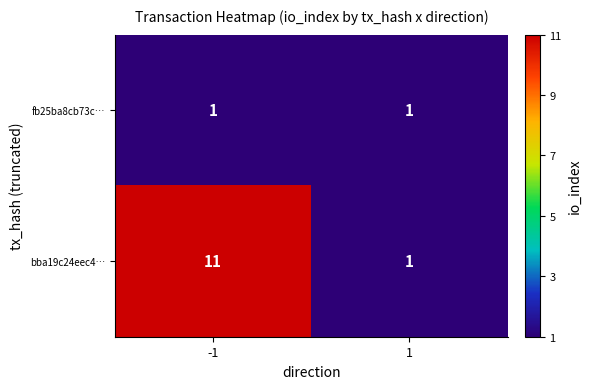

What is the difference between the highest and lowest values at -1?

10